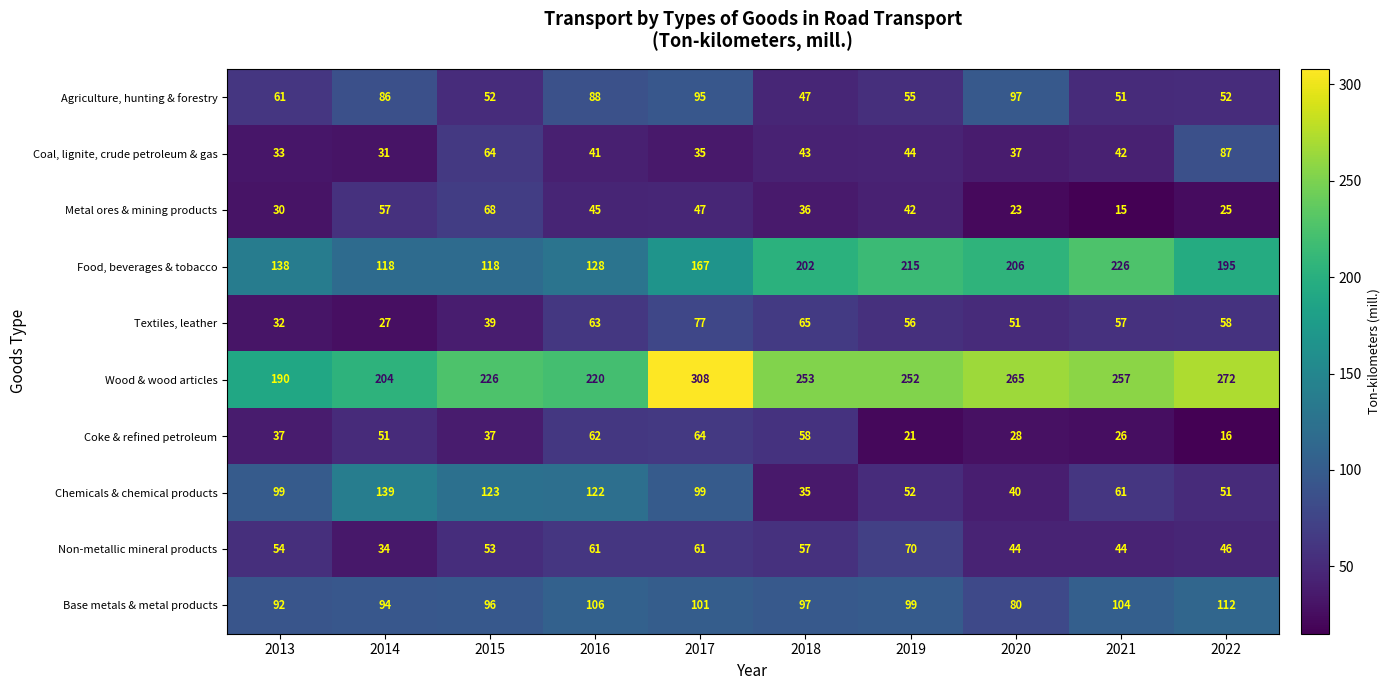

What is the total value across all series at 2014?

841